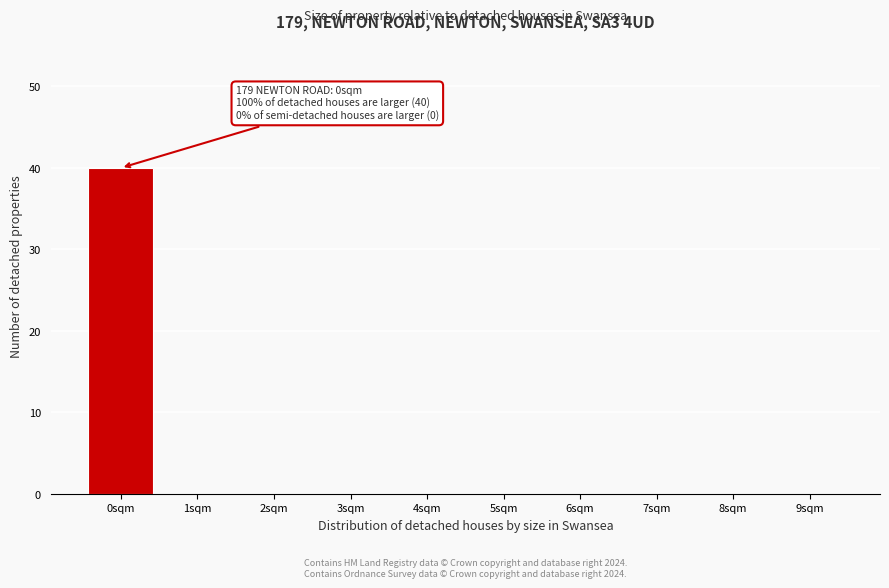

Over which range of the x-axis is the bar tallest?

-0.5 to 0.5